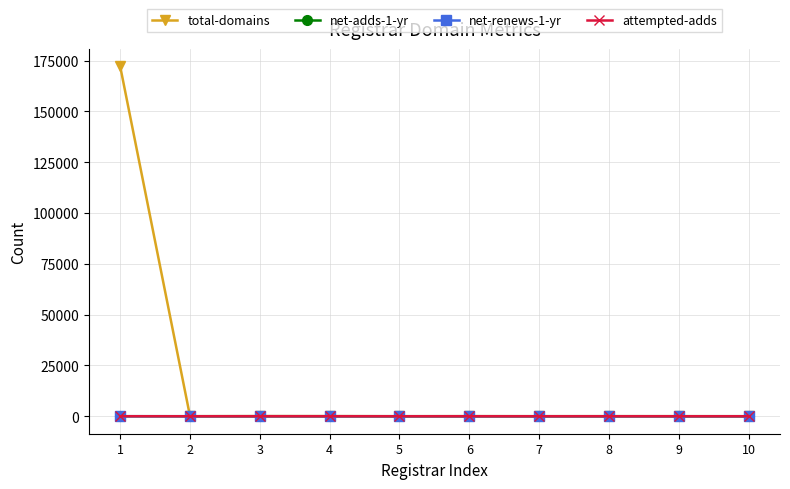

At which category does total-domains reach its first local valley?

2